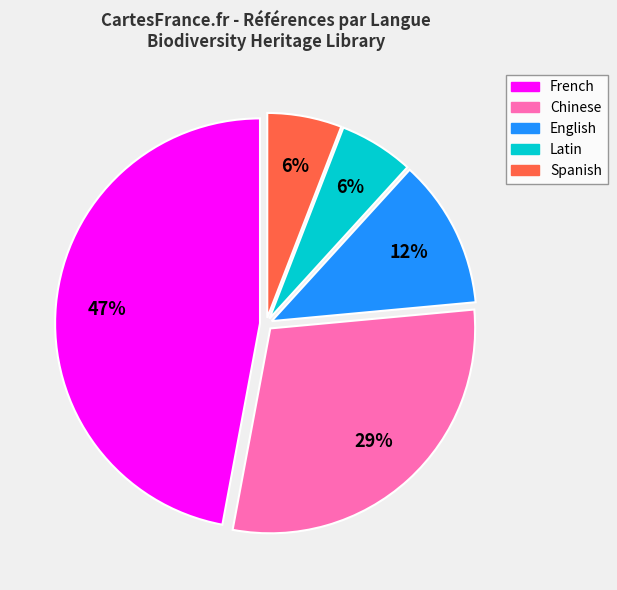

How many slices are in this pie chart?

5